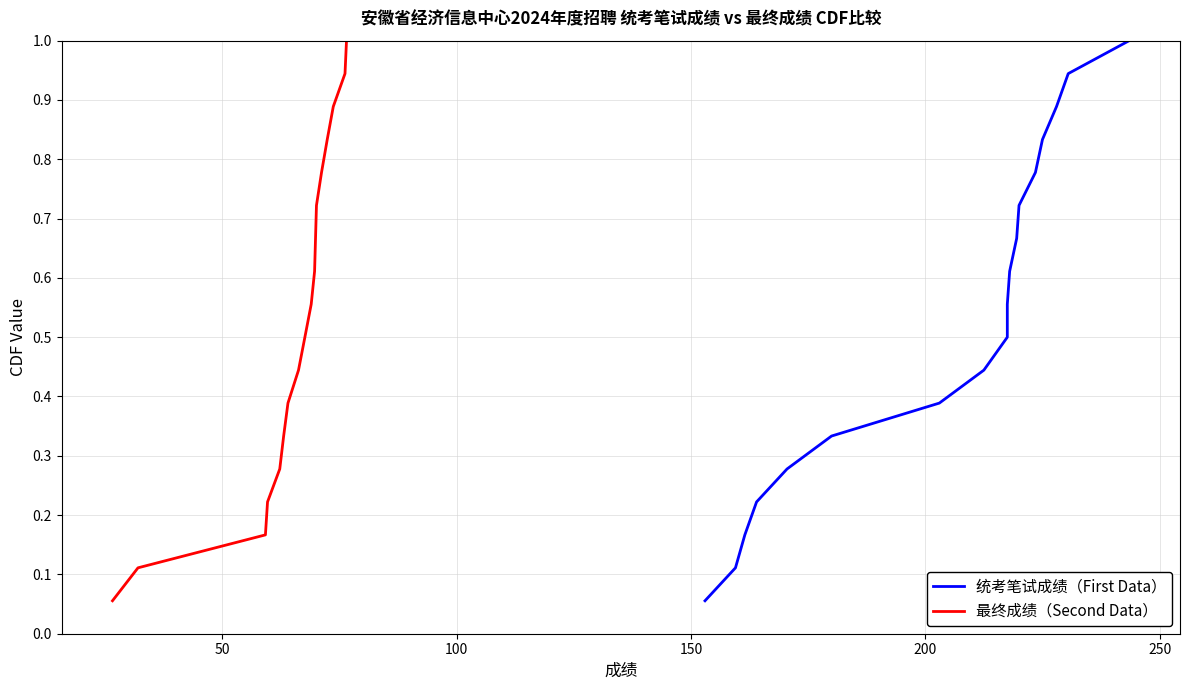

Rank the series by their maximum value, from highest to lowest.

统考笔试成绩（First Data）, 最终成绩（Second Data）